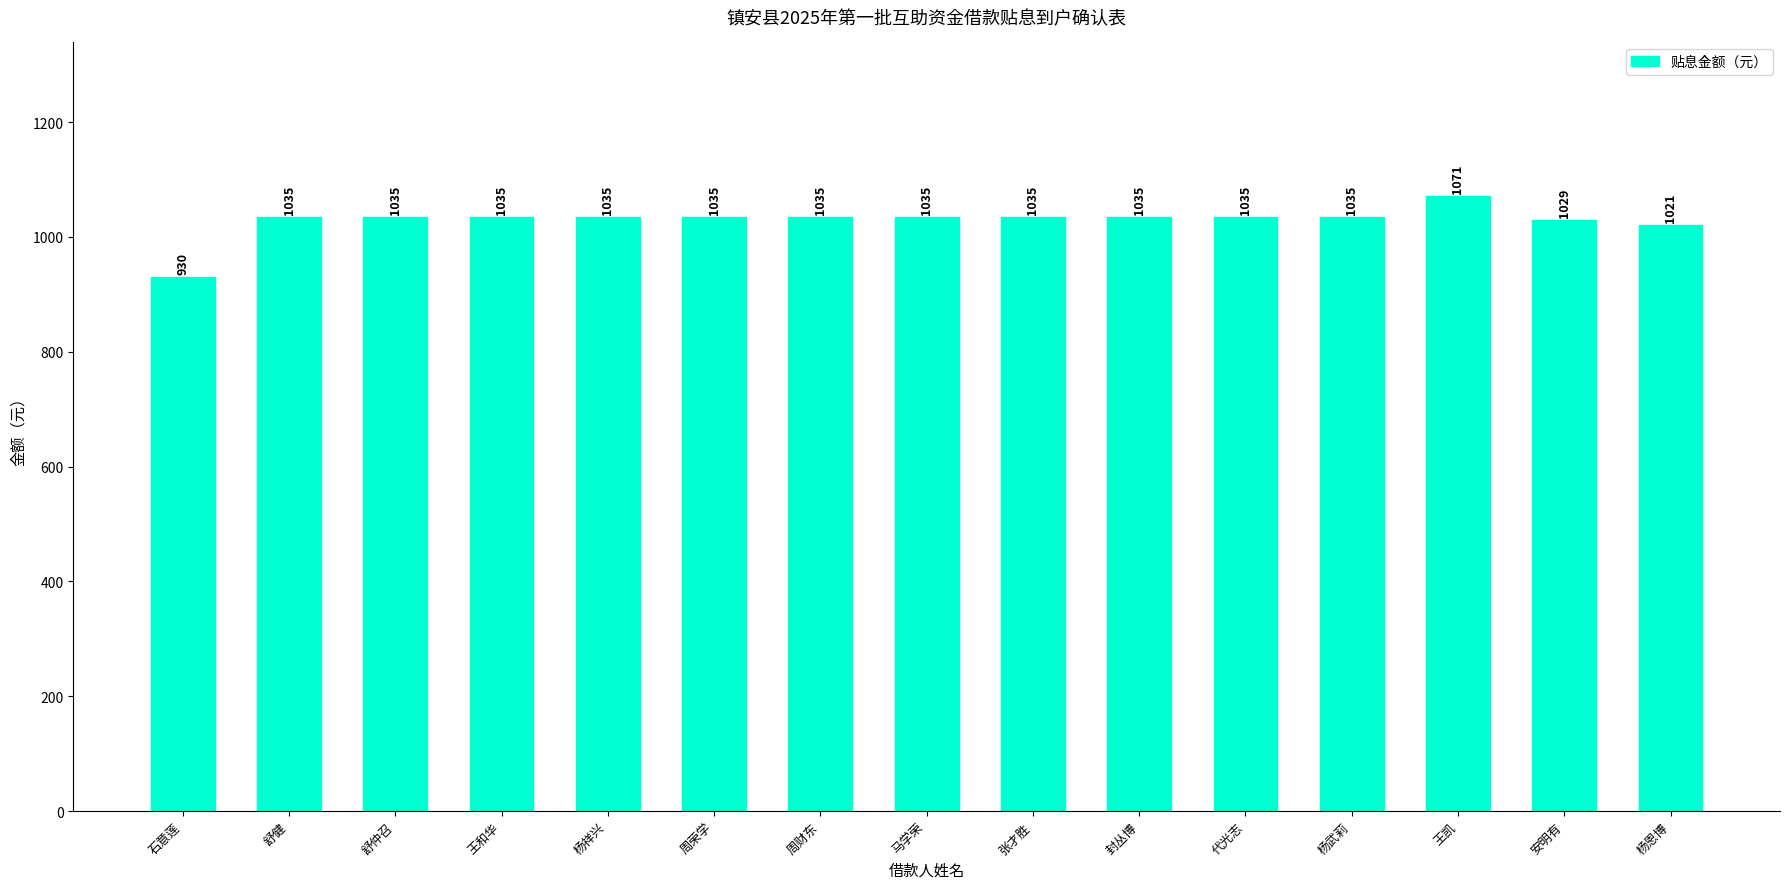

The chart shows a value of 1376.9 at 封丛博. True or false?

False